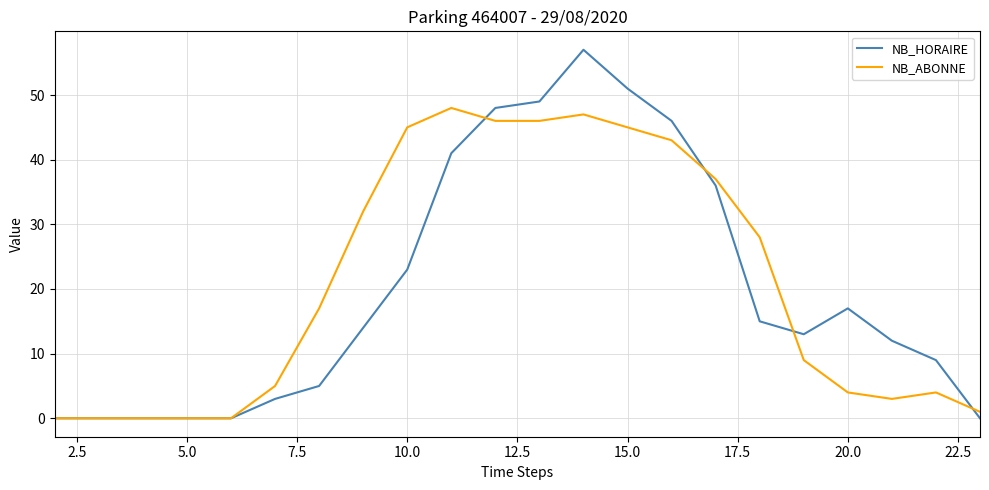

How many values in the NB_ABONNE series are below 17?

11